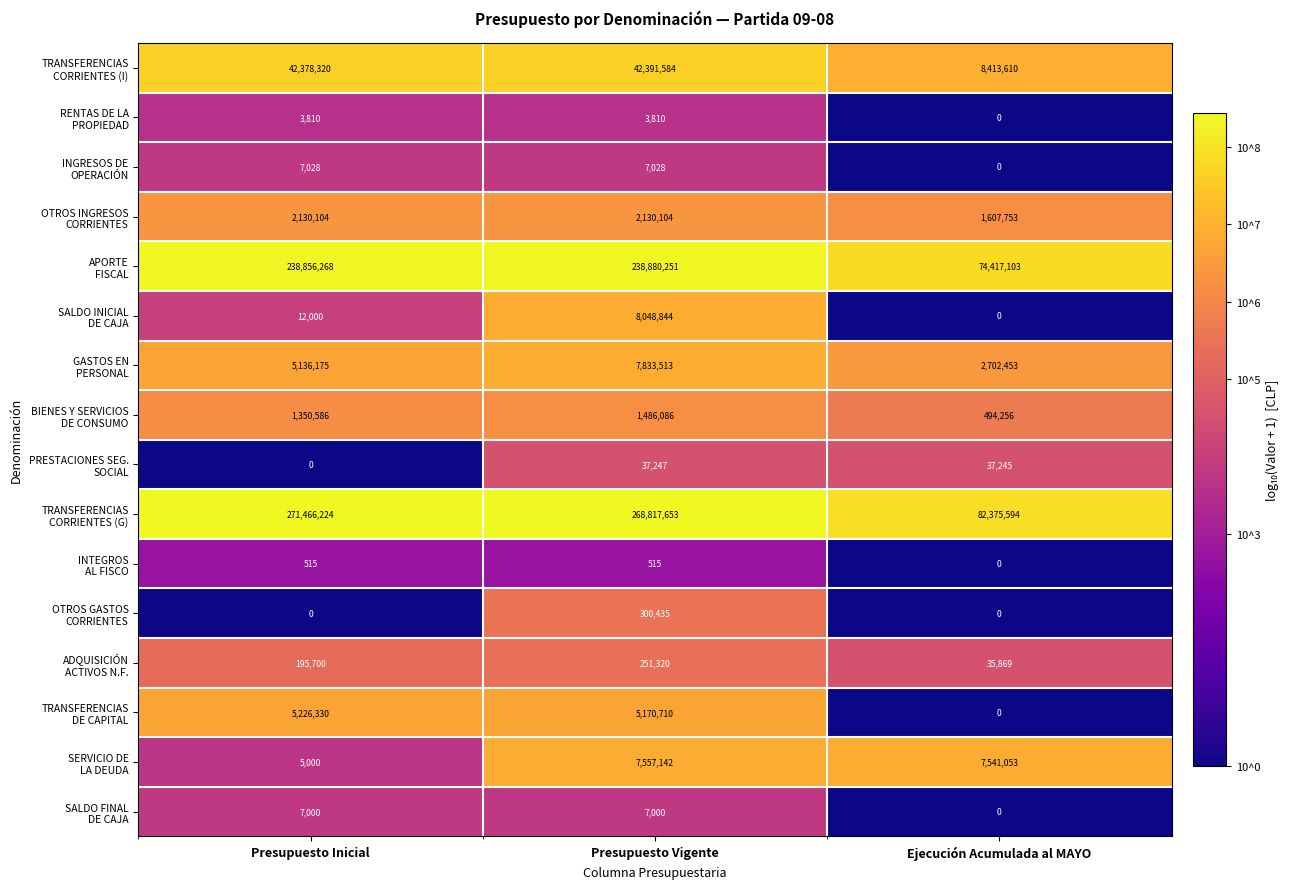

What is the difference between the highest and lowest values at Presupuesto Inicial?

271466224